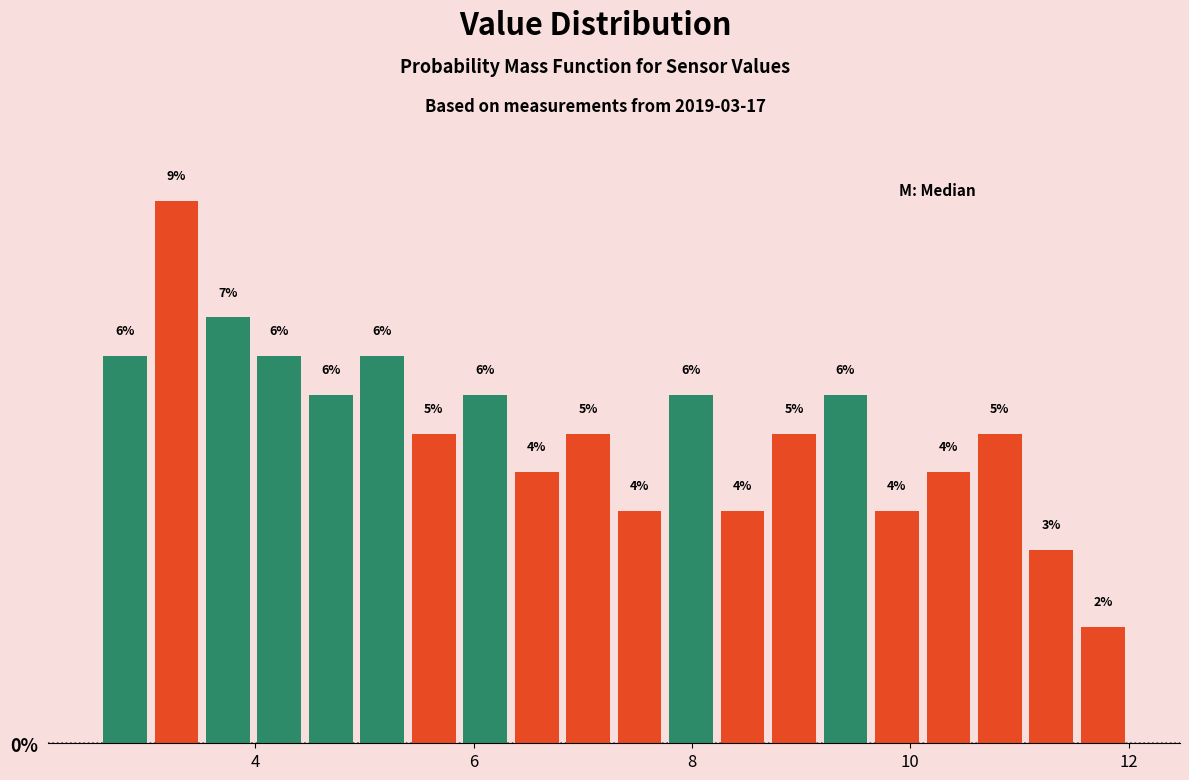

Around what value on the x-axis is the tallest bar? Give the approximate position of its centre, as read against the axis.

3.2